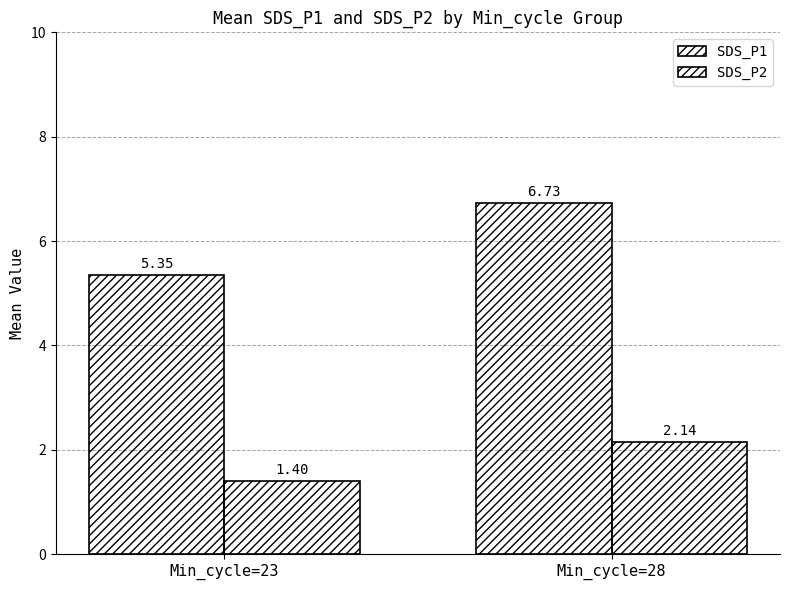

Reading right to left, list all the values displayed in this chart.

SDS_P1: Min_cycle=28=6.7	Min_cycle=23=5.3
SDS_P2: Min_cycle=28=2.1	Min_cycle=23=1.4